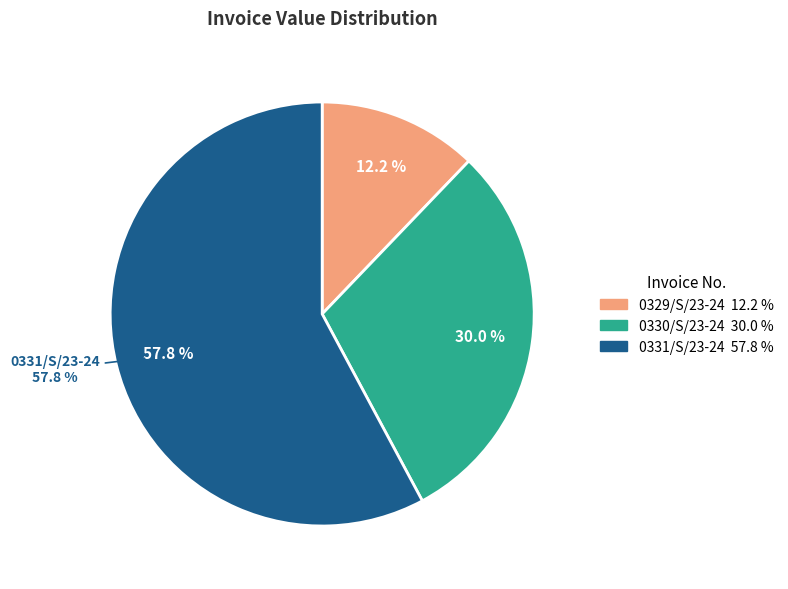

To the nearest percent, what is the difference between the 0329/S/23-24 and 0330/S/23-24 slice percentages?

18%